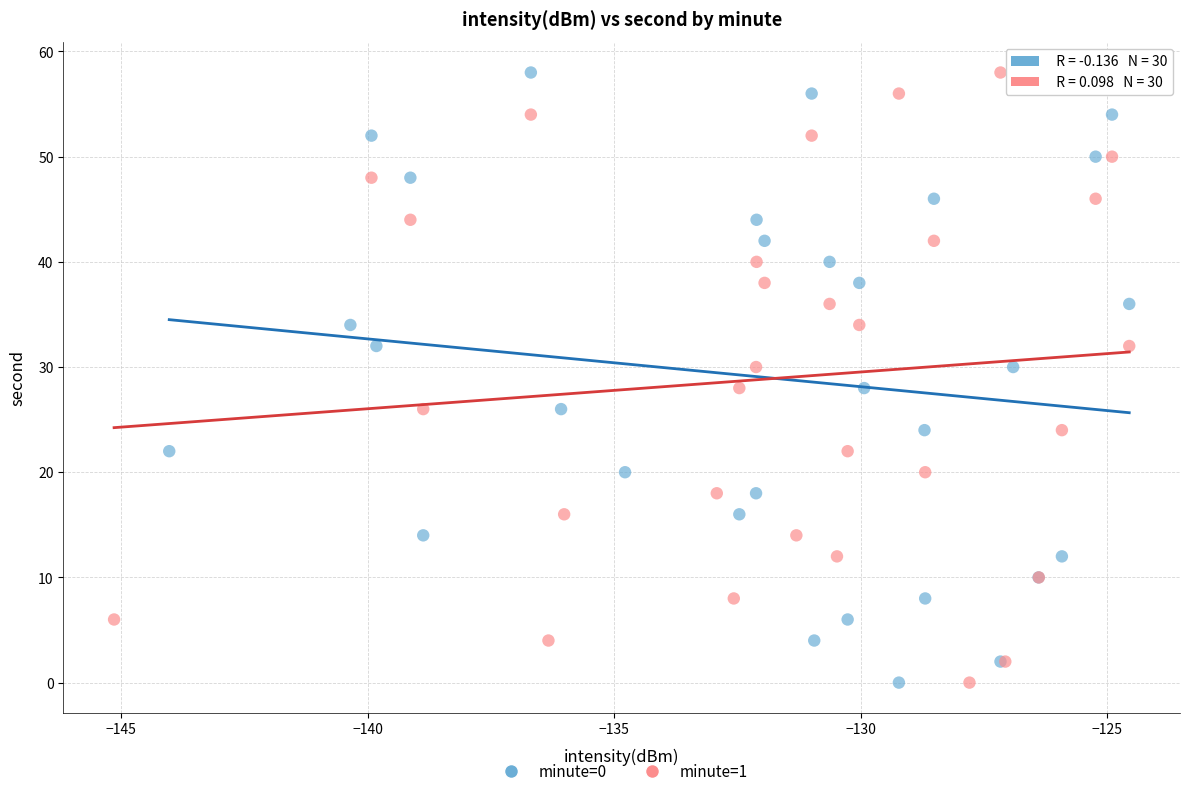

What are all the series names shown in the legend?

minute=0, minute=1